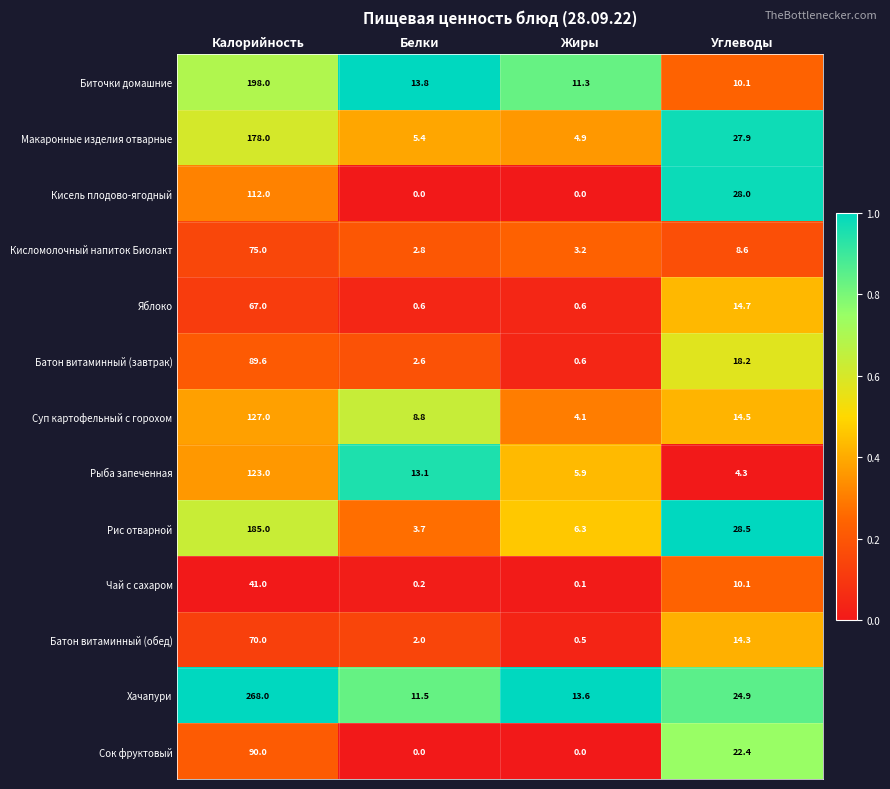

At which category does the chart reach its peak across all series?

Калорийность